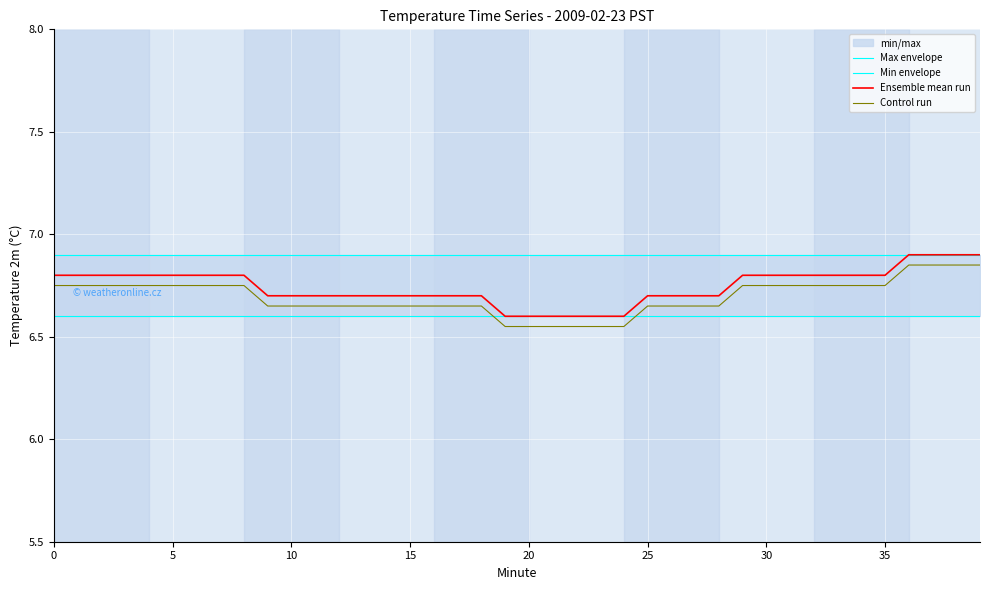

At which label is Ensemble mean run closest to 6?

19